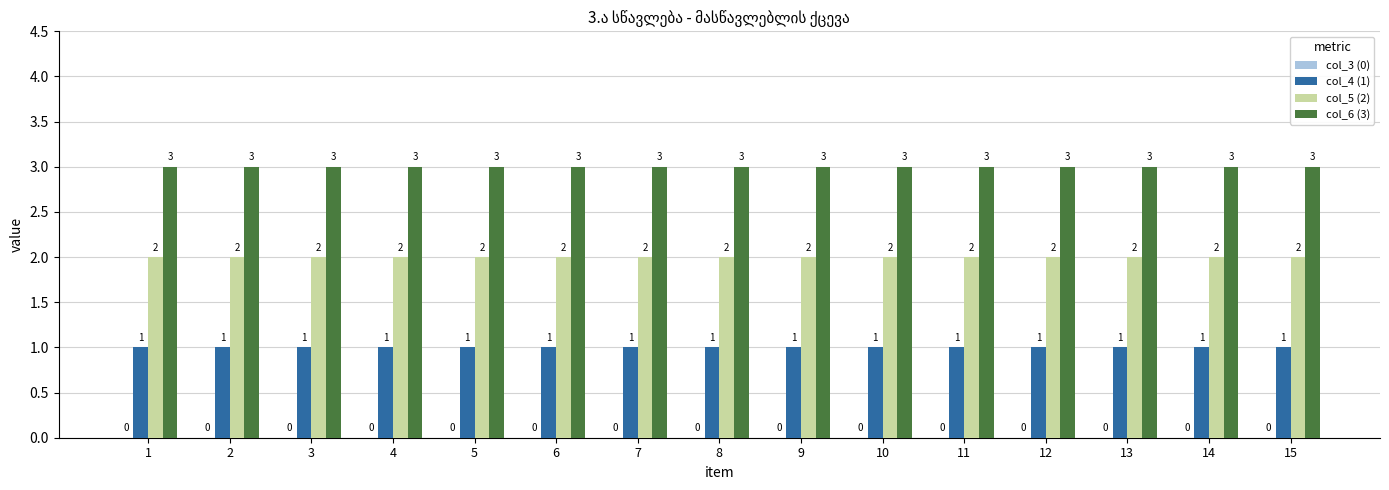

What is the sum of all col_5 (2) values?

30